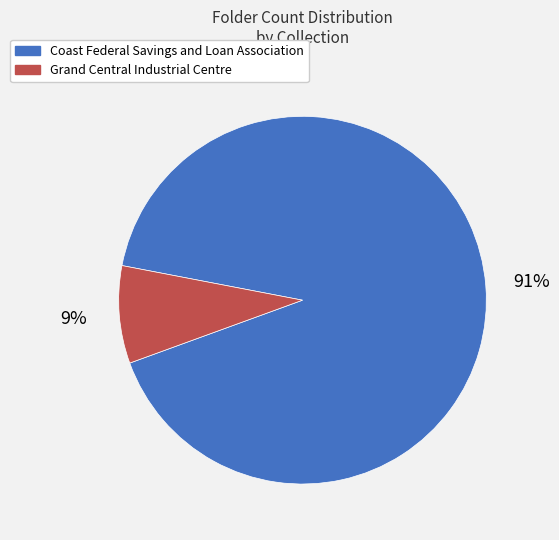

What is the smallest slice in the pie chart?

Grand Central Industrial Centre